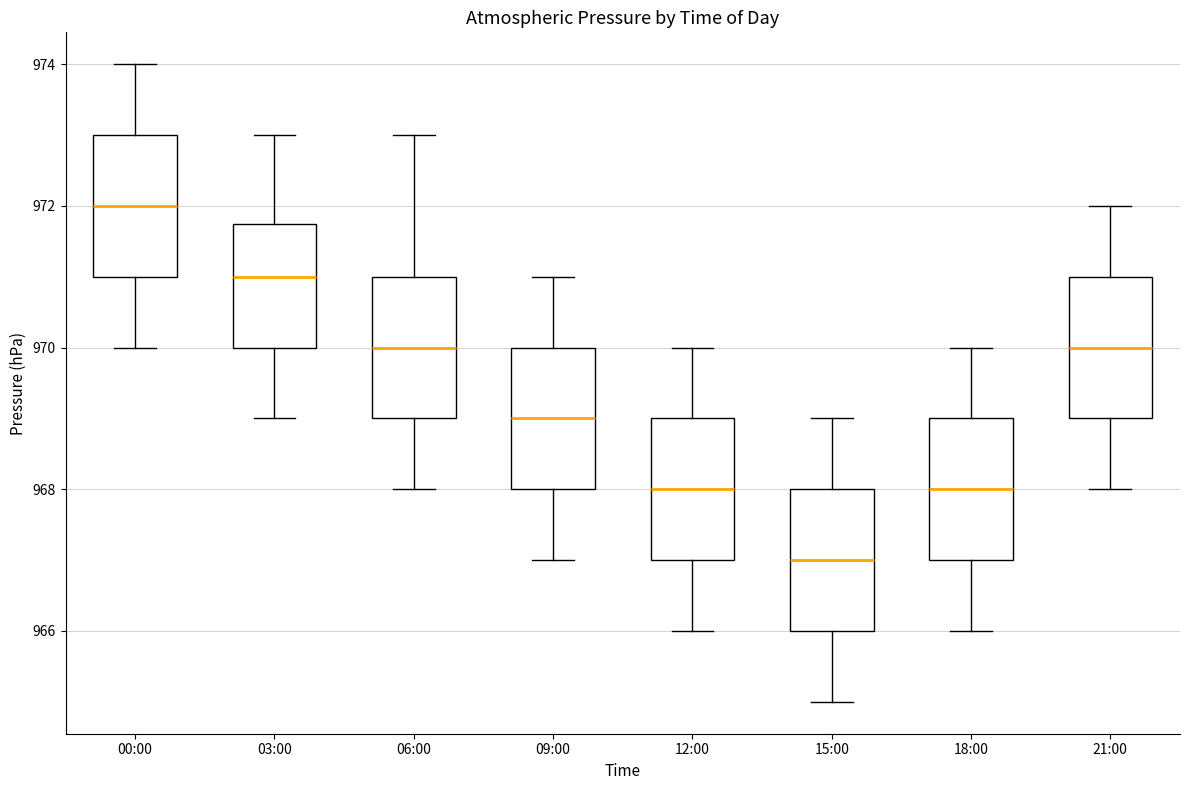

Which box has the lowest median line?

15:00